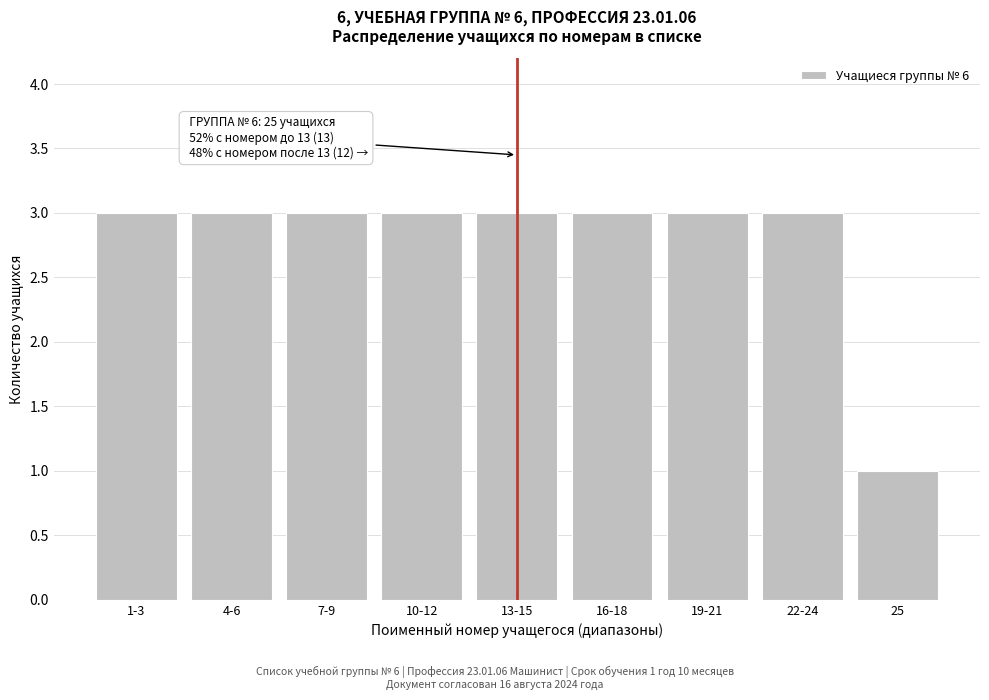

Reading left to right, list all the values displayed in this chart.

1-3=3	4-6=3	7-9=3	10-12=3	13-15=3	16-18=3	19-21=3	22-24=3	25=1